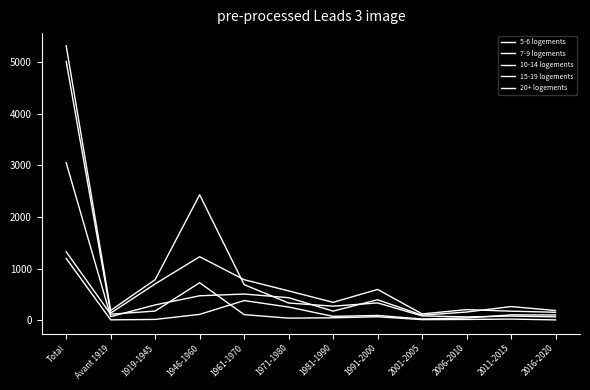

What is the label of the 3rd point from the right?

2006-2010